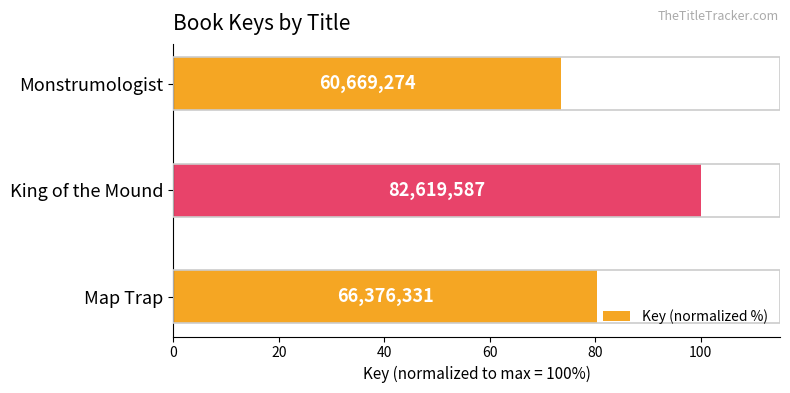

How many bars are there in total?

3